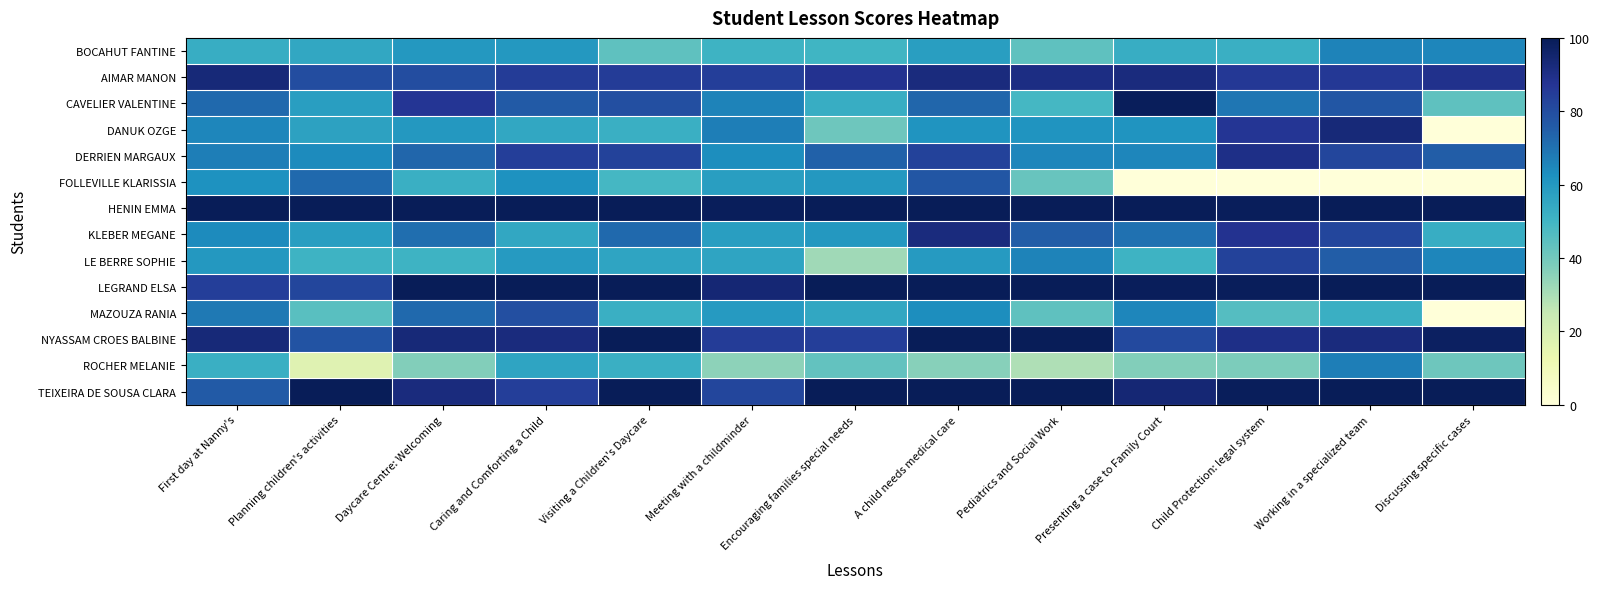

Reading left to right, list all the values displayed in this chart.

BOCAHUT FANTINE: First day at Nanny's=53	Planning children's activities=55	Daycare Centre: Welcoming=60	Caring and Comforting a Child=60	Visiting a Children's Daycare=44	Meeting with a childminder=51	Encouraging families special needs=50	A child needs medical care=58	Pediatrics and Social Work=44	Presenting a case to Family Court=53	Child Protection: legal system=52	Working in a specialized team=66	Discussing specific cases=65
AIMAR MANON: First day at Nanny's=93	Planning children's activities=80	Daycare Centre: Welcoming=80	Caring and Comforting a Child=85	Visiting a Children's Daycare=85	Meeting with a childminder=84	Encouraging families special needs=88	A child needs medical care=92	Pediatrics and Social Work=91	Presenting a case to Family Court=92	Child Protection: legal system=86	Working in a specialized team=86	Discussing specific cases=89
CAVELIER VALENTINE: First day at Nanny's=72	Planning children's activities=58	Daycare Centre: Welcoming=87	Caring and Comforting a Child=76	Visiting a Children's Daycare=79	Meeting with a childminder=66	Encouraging families special needs=53	A child needs medical care=73	Pediatrics and Social Work=49	Presenting a case to Family Court=99	Child Protection: legal system=69	Working in a specialized team=77	Discussing specific cases=44
DANUK OZGE: First day at Nanny's=65	Planning children's activities=57	Daycare Centre: Welcoming=60	Caring and Comforting a Child=55	Visiting a Children's Daycare=52	Meeting with a childminder=67	Encouraging families special needs=41	A child needs medical care=61	Pediatrics and Social Work=61	Presenting a case to Family Court=61	Child Protection: legal system=87	Working in a specialized team=93	Discussing specific cases=0
DERRIEN MARGAUX: First day at Nanny's=67	Planning children's activities=64	Daycare Centre: Welcoming=73	Caring and Comforting a Child=84	Visiting a Children's Daycare=83	Meeting with a childminder=63	Encouraging families special needs=74	A child needs medical care=83	Pediatrics and Social Work=65	Presenting a case to Family Court=65	Child Protection: legal system=90	Working in a specialized team=82	Discussing specific cases=75
FOLLEVILLE KLARISSIA: First day at Nanny's=62	Planning children's activities=72	Daycare Centre: Welcoming=52	Caring and Comforting a Child=62	Visiting a Children's Daycare=49	Meeting with a childminder=58	Encouraging families special needs=60	A child needs medical care=77	Pediatrics and Social Work=42	Presenting a case to Family Court=0	Child Protection: legal system=0	Working in a specialized team=0	Discussing specific cases=0
HENIN EMMA: First day at Nanny's=100	Planning children's activities=100	Daycare Centre: Welcoming=100	Caring and Comforting a Child=100	Visiting a Children's Daycare=100	Meeting with a childminder=99	Encouraging families special needs=100	A child needs medical care=100	Pediatrics and Social Work=100	Presenting a case to Family Court=100	Child Protection: legal system=99	Working in a specialized team=100	Discussing specific cases=100
KLEBER MEGANE: First day at Nanny's=64	Planning children's activities=58	Daycare Centre: Welcoming=71	Caring and Comforting a Child=55	Visiting a Children's Daycare=72	Meeting with a childminder=58	Encouraging families special needs=60	A child needs medical care=92	Pediatrics and Social Work=75	Presenting a case to Family Court=70	Child Protection: legal system=88	Working in a specialized team=82	Discussing specific cases=53
LE BERRE SOPHIE: First day at Nanny's=60	Planning children's activities=51	Daycare Centre: Welcoming=51	Caring and Comforting a Child=59	Visiting a Children's Daycare=56	Meeting with a childminder=56	Encouraging families special needs=32	A child needs medical care=59	Pediatrics and Social Work=66	Presenting a case to Family Court=51	Child Protection: legal system=83	Working in a specialized team=75	Discussing specific cases=65
LEGRAND ELSA: First day at Nanny's=84	Planning children's activities=82	Daycare Centre: Welcoming=100	Caring and Comforting a Child=100	Visiting a Children's Daycare=100	Meeting with a childminder=94	Encouraging families special needs=100	A child needs medical care=100	Pediatrics and Social Work=100	Presenting a case to Family Court=99	Child Protection: legal system=99	Working in a specialized team=100	Discussing specific cases=100
MAZOUZA RANIA: First day at Nanny's=68	Planning children's activities=45	Daycare Centre: Welcoming=72	Caring and Comforting a Child=79	Visiting a Children's Daycare=52	Meeting with a childminder=59	Encouraging families special needs=55	A child needs medical care=63	Pediatrics and Social Work=44	Presenting a case to Family Court=65	Child Protection: legal system=46	Working in a specialized team=52	Discussing specific cases=0
NYASSAM CROES BALBINE: First day at Nanny's=93	Planning children's activities=78	Daycare Centre: Welcoming=93	Caring and Comforting a Child=92	Visiting a Children's Daycare=100	Meeting with a childminder=85	Encouraging families special needs=84	A child needs medical care=100	Pediatrics and Social Work=100	Presenting a case to Family Court=81	Child Protection: legal system=90	Working in a specialized team=92	Discussing specific cases=98
ROCHER MELANIE: First day at Nanny's=52	Planning children's activities=17	Daycare Centre: Welcoming=37	Caring and Comforting a Child=56	Visiting a Children's Daycare=52	Meeting with a childminder=35	Encouraging families special needs=43	A child needs medical care=36	Pediatrics and Social Work=29	Presenting a case to Family Court=37	Child Protection: legal system=38	Working in a specialized team=67	Discussing specific cases=41
TEIXEIRA DE SOUSA CLARA: First day at Nanny's=76	Planning children's activities=100	Daycare Centre: Welcoming=92	Caring and Comforting a Child=84	Visiting a Children's Daycare=100	Meeting with a childminder=82	Encouraging families special needs=100	A child needs medical care=100	Pediatrics and Social Work=100	Presenting a case to Family Court=94	Child Protection: legal system=99	Working in a specialized team=100	Discussing specific cases=100